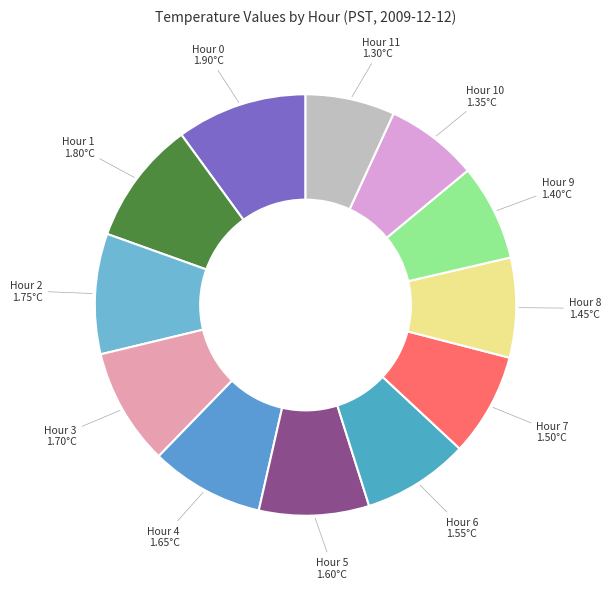

What is the largest slice in the pie chart?

Hour 0